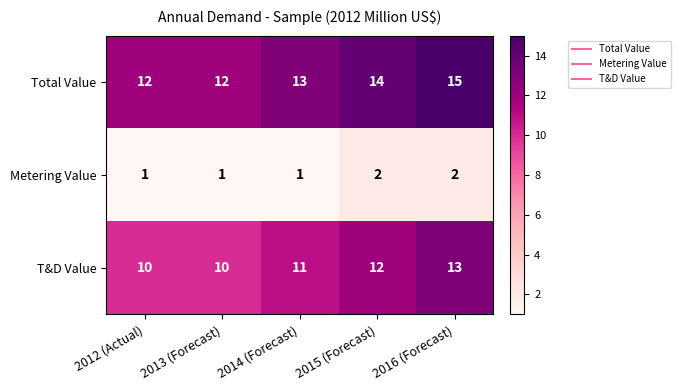

True or false: T&D Value has a value of 5 at 2016 (Forecast).

False